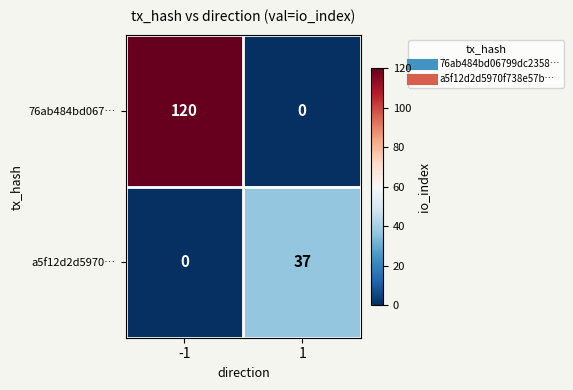

At -1, list the series in order from largest to smallest.

76ab484bd067…, a5f12d2d5970…